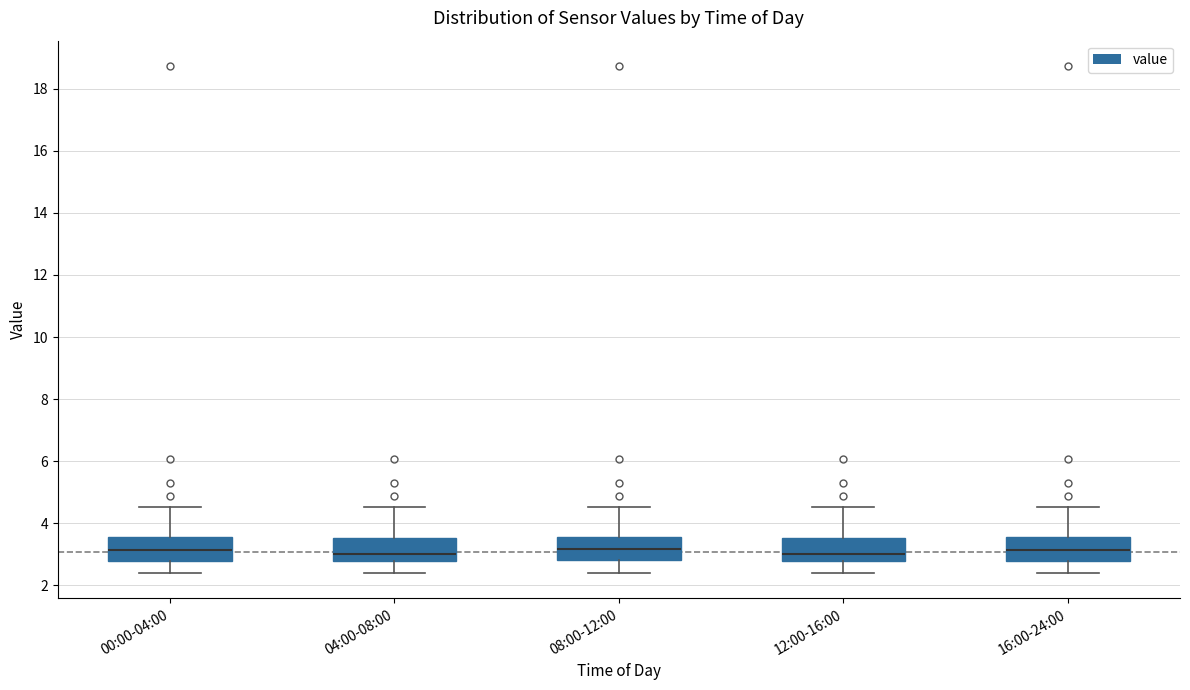

Reading left to right, read every box against the y-axis: the position of its median line, the range the box covers, and the ends of its whiskers. The values are not printed on the chart, so give them approximately, as read against the axis.

00:00-04:00: median 3.2, box 2.8 to 3.6, whiskers 2.4 to 4.6
04:00-08:00: median 3.0, box 2.8 to 3.6, whiskers 2.4 to 4.6
08:00-12:00: median 3.2, box 2.8 to 3.6, whiskers 2.4 to 4.6
12:00-16:00: median 3.0, box 2.8 to 3.6, whiskers 2.4 to 4.6
16:00-24:00: median 3.2, box 2.8 to 3.6, whiskers 2.4 to 4.6